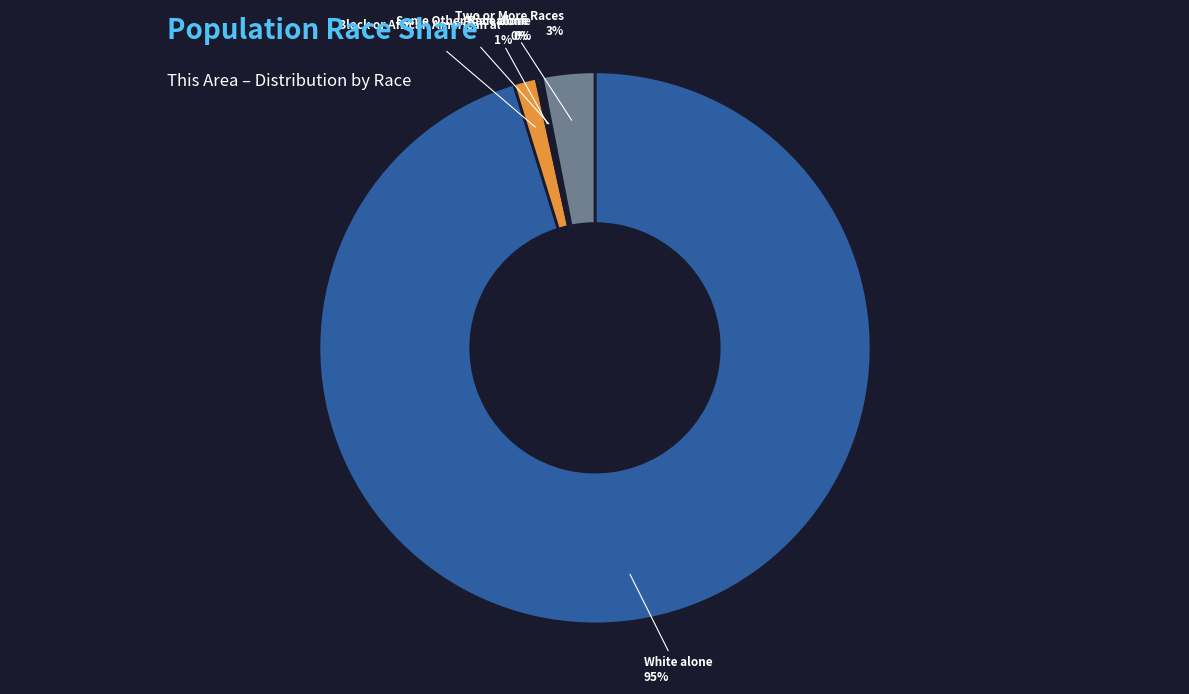

Is there any slice that represents more than half of the pie?

Yes